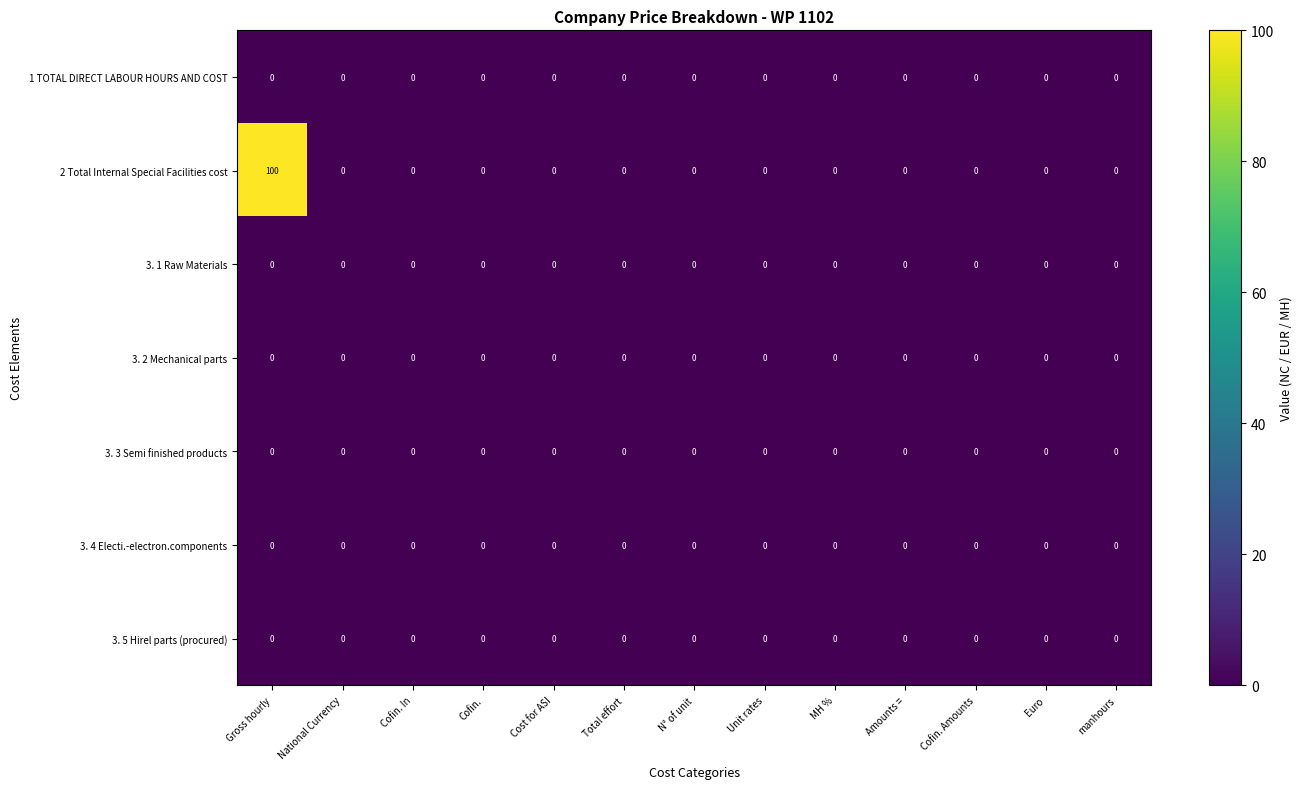

Count the number of categories in the chart.

13